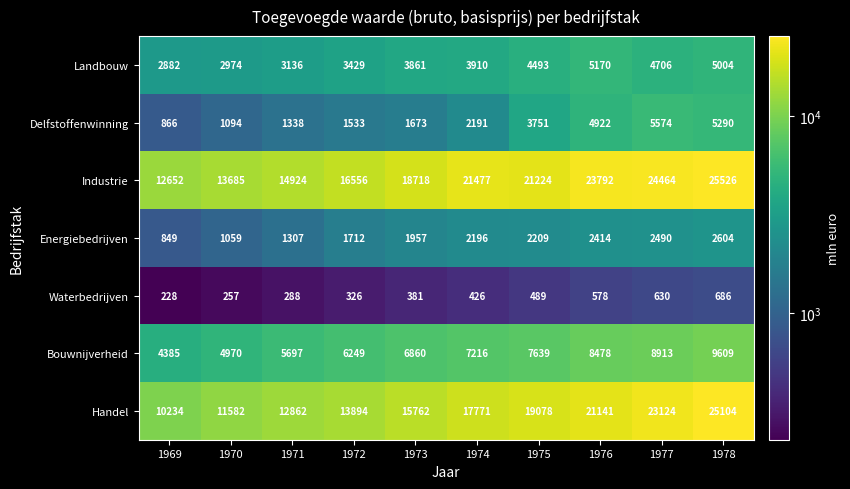

Which category has the lowest value in the Industrie series?

1969